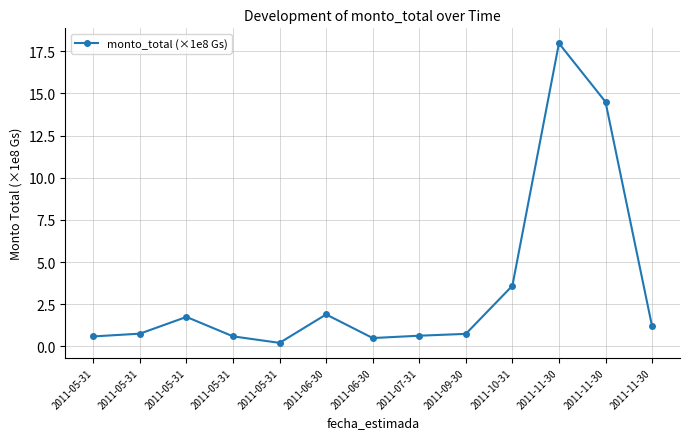

True or false: there are more than 0 points higher than both neighbors.

True